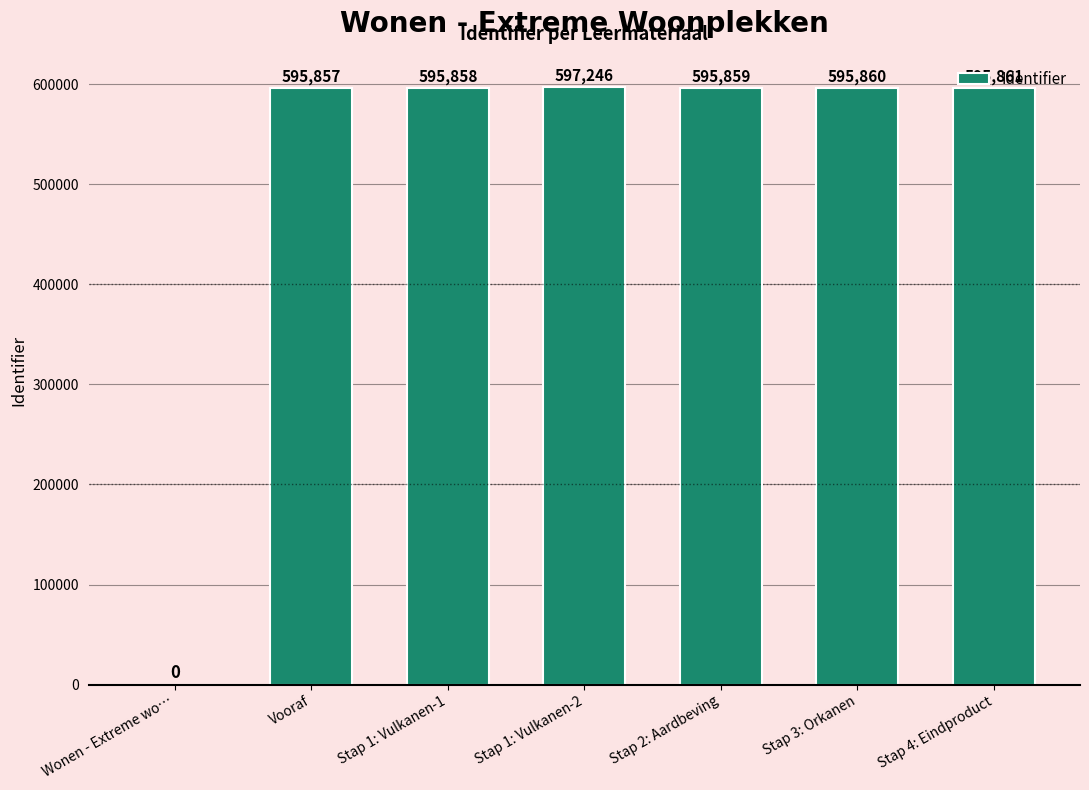

What is the sum of all values?

3576541